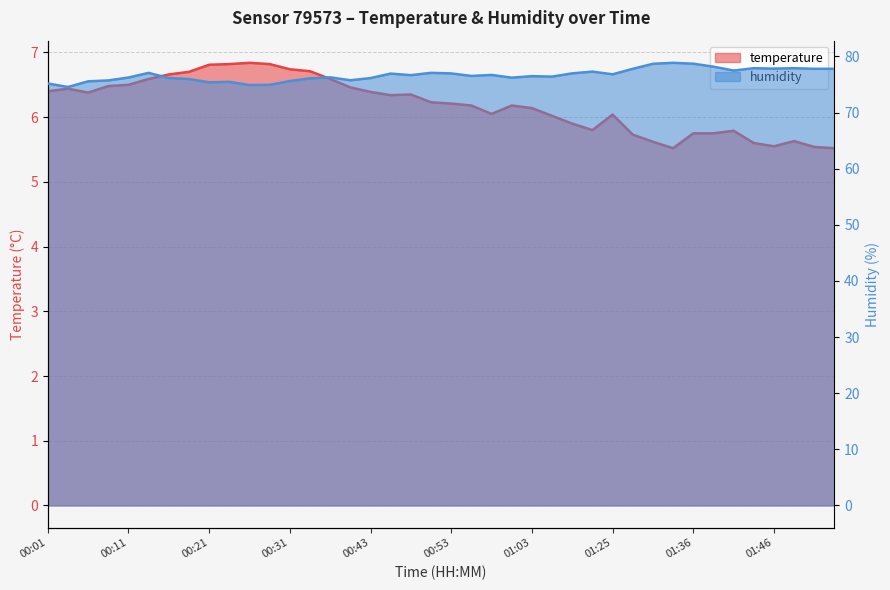

What is the average value of the temperature series?

6.2